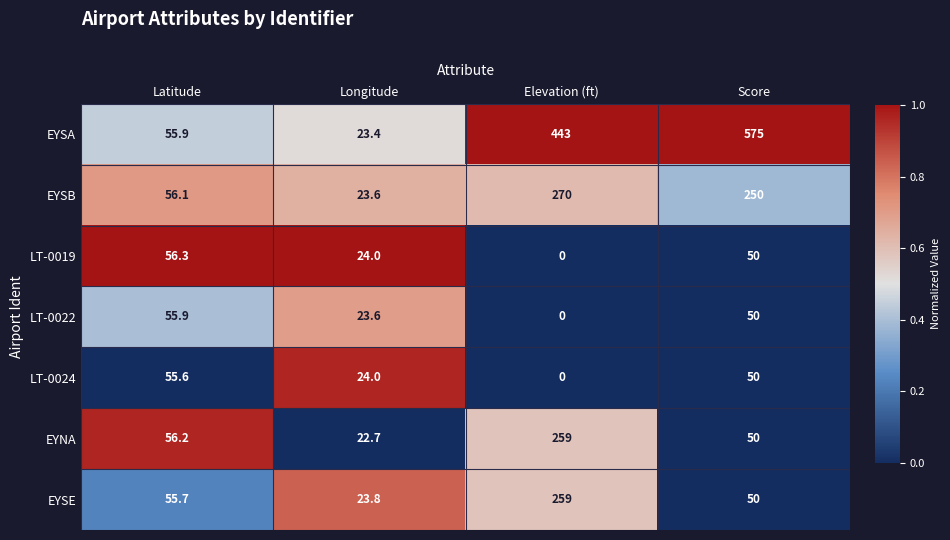

At which category does the chart reach its minimum across all series?

Elevation (ft)